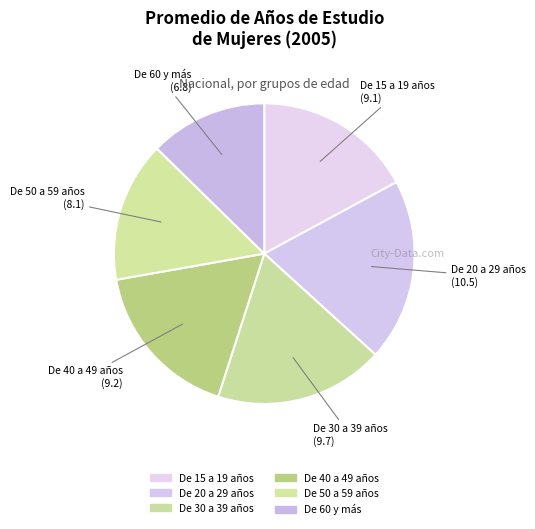

Between De 50 a 59 años and De 40 a 49 años, which is larger?

De 40 a 49 años